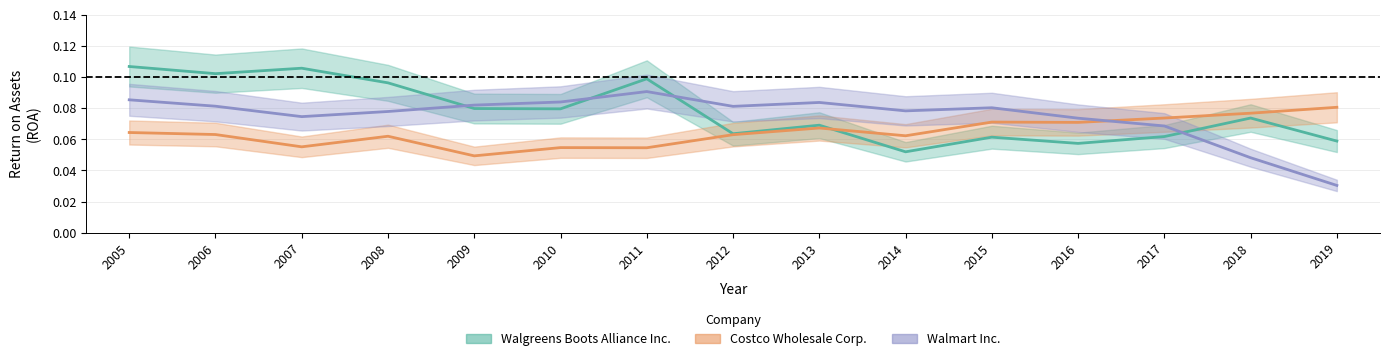

How many interior local valleys does the Walmart Inc. series have?

3